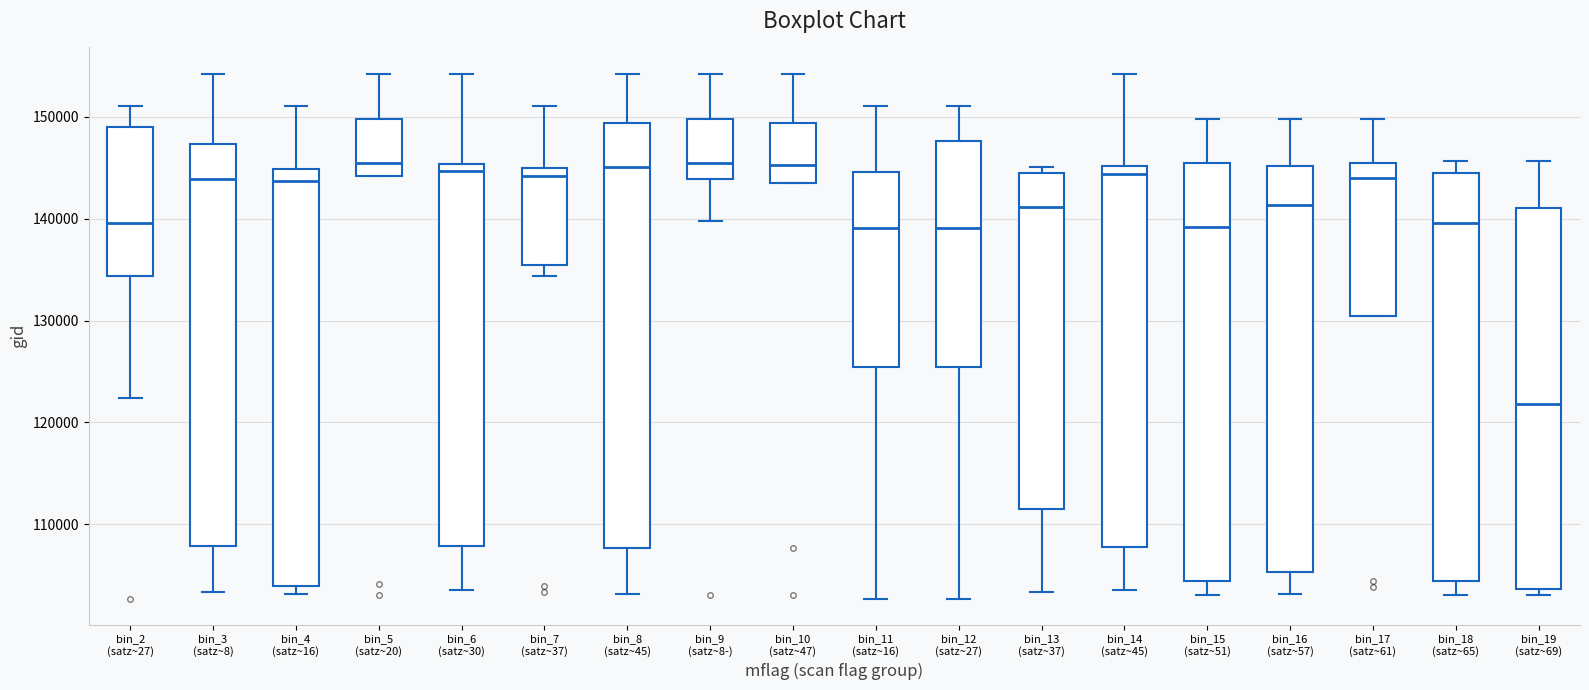

Reading left to right, read every box against the y-axis: the position of its median line, the range the box covers, and the ends of its whiskers. The values are not printed on the chart, so give them approximately, as read against the axis.

bin_2 (satz~27): median 140000, box 134000 to 149000, whiskers 122000 to 151000
bin_3 (satz~8): median 144000, box 108000 to 147000, whiskers 103000 to 154000
bin_4 (satz~16): median 144000, box 104000 to 145000, whiskers 103000 to 151000
bin_5 (satz~20): median 145000, box 144000 to 150000, whiskers 144000 to 154000
bin_6 (satz~30): median 145000 (just below the box's upper edge), box 108000 to 145000, whiskers 104000 to 154000
bin_7 (satz~37): median 144000, box 135000 to 145000, whiskers 134000 to 151000
bin_8 (satz~45): median 145000, box 108000 to 149000, whiskers 103000 to 154000
bin_9 (satz~8-): median 145000, box 144000 to 150000, whiskers 140000 to 154000
bin_10 (satz~47): median 145000, box 143000 to 149000, whiskers 143000 to 154000
bin_11 (satz~16): median 139000, box 125000 to 145000, whiskers 103000 to 151000
bin_12 (satz~27): median 139000, box 125000 to 148000, whiskers 103000 to 151000
bin_13 (satz~37): median 141000, box 112000 to 144000, whiskers 103000 to 145000
bin_14 (satz~45): median 144000, box 108000 to 145000, whiskers 104000 to 154000
bin_15 (satz~51): median 139000, box 104000 to 145000, whiskers 103000 to 150000
bin_16 (satz~57): median 141000, box 105000 to 145000, whiskers 103000 to 150000
bin_17 (satz~61): median 144000, box 130000 to 145000, whiskers 130000 to 150000
bin_18 (satz~65): median 140000, box 104000 to 144000, whiskers 103000 to 146000
bin_19 (satz~69): median 122000, box 104000 to 141000, whiskers 103000 to 146000